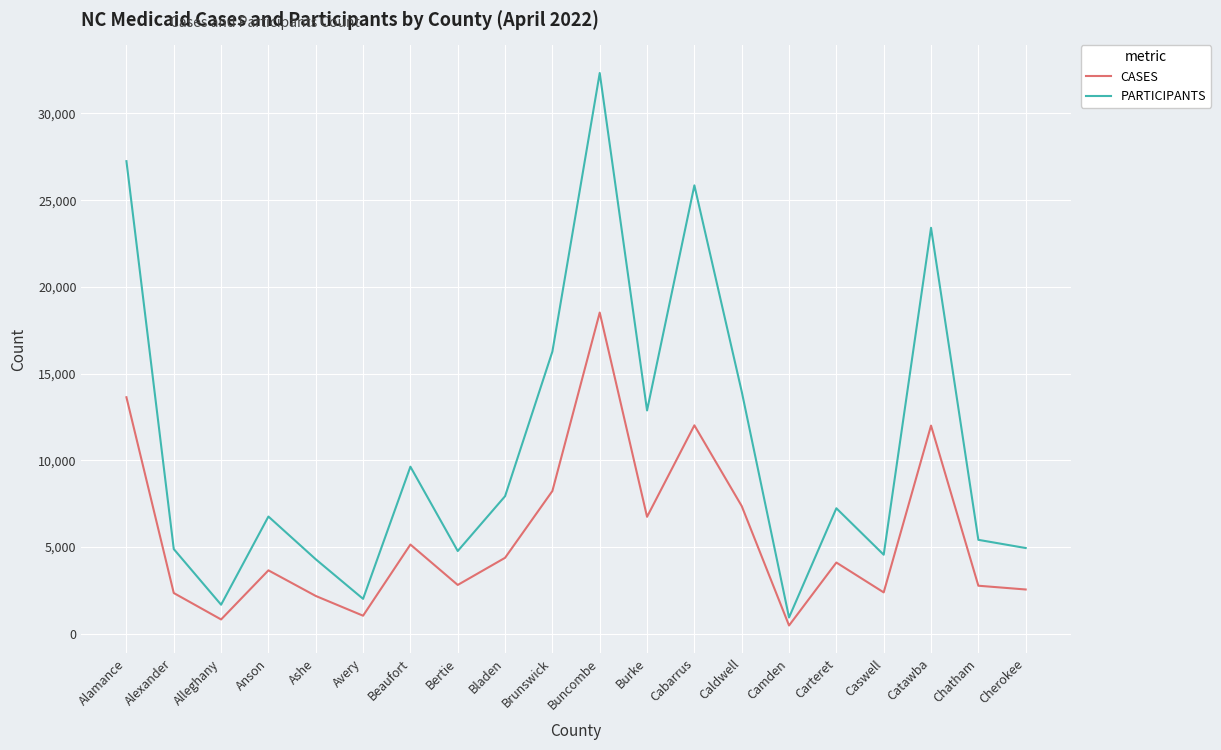

True or false: CASES has a value of 3868 at Cabarrus.

False